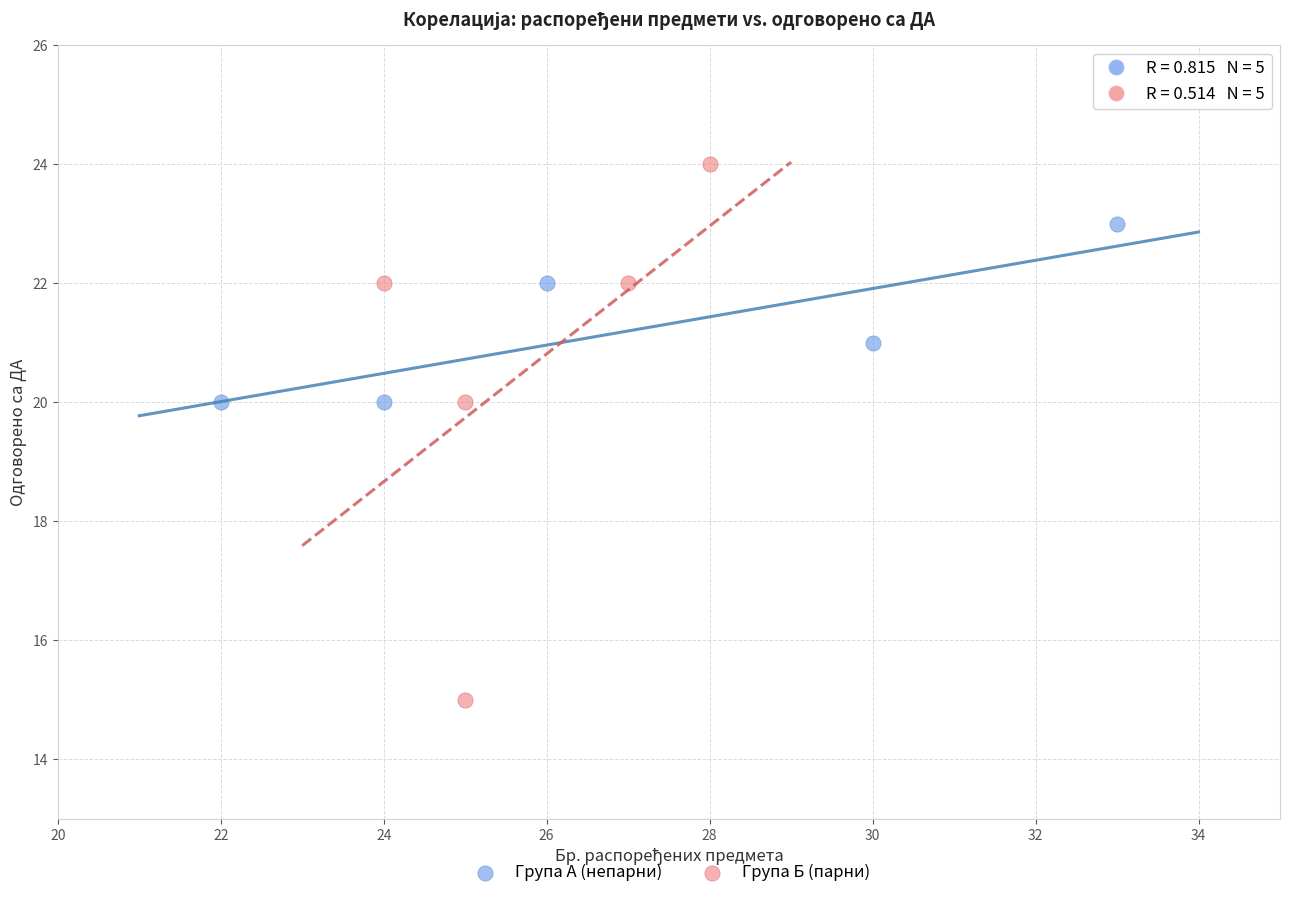

Which series reaches the maximum Y coordinate?

Група Б (парни)